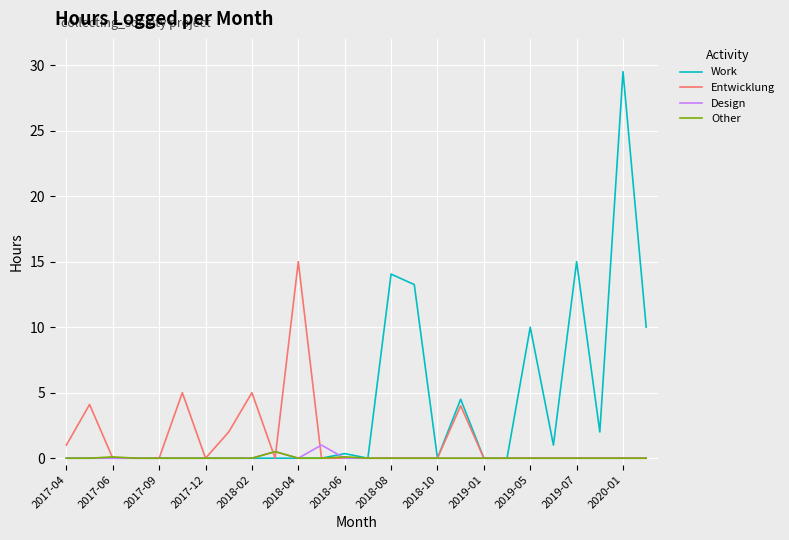

Which series has the widest spread of values?

Work